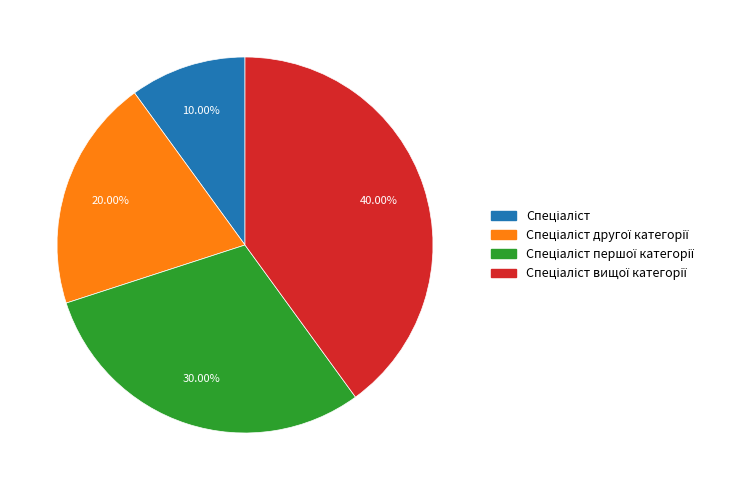

Is there a majority slice in this chart?

No